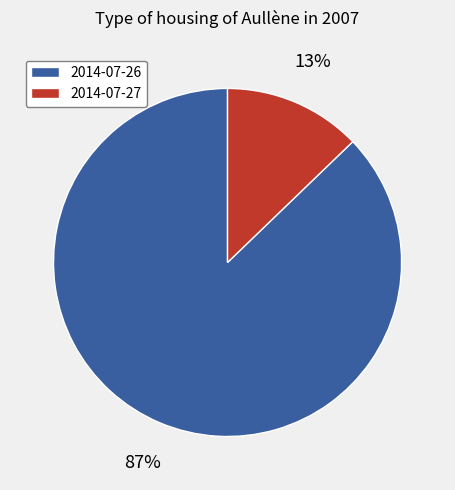

Combined, do 2014-07-26 and 2014-07-27 account for over 50%?

Yes